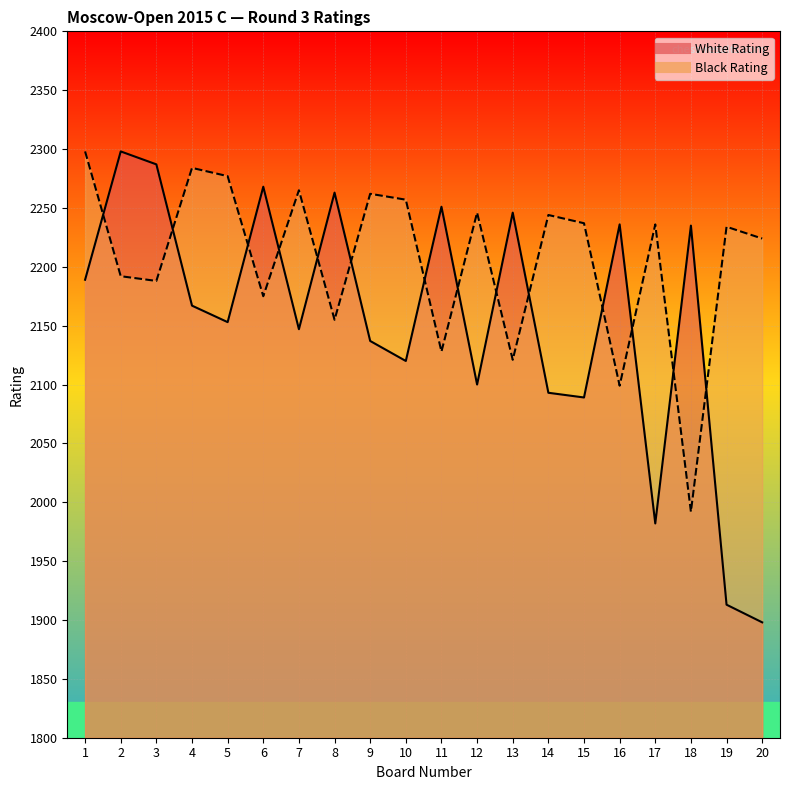

Reading right to left, what are all the values shown in this chart?

White Rating: 20=1898	19=1913	18=2235	17=1982	16=2236	15=2089	14=2093	13=2246	12=2100	11=2251	10=2120	9=2137	8=2263	7=2147	6=2268	5=2153	4=2167	3=2287	2=2298	1=2189
Black Rating: 20=2224	19=2234	18=1992	17=2236	16=2099	15=2237	14=2244	13=2121	12=2246	11=2128	10=2257	9=2262	8=2155	7=2265	6=2175	5=2277	4=2284	3=2188	2=2192	1=2298